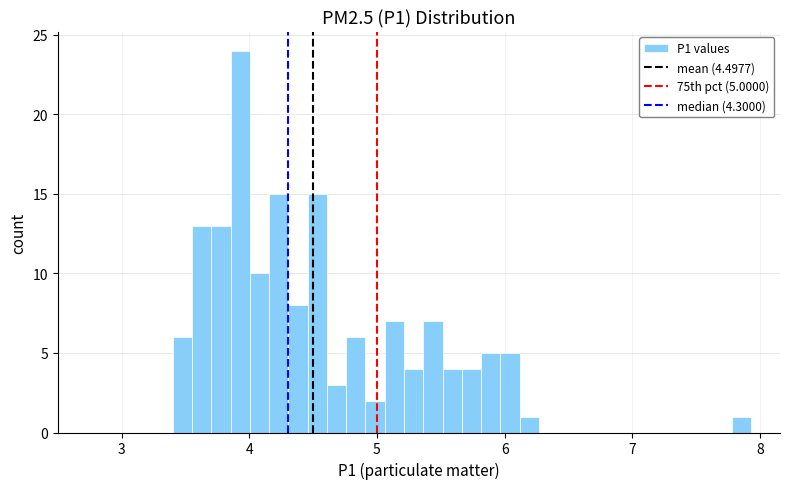

Around what value on the x-axis is the tallest bar? Give the approximate position of its centre, as read against the axis.

3.9